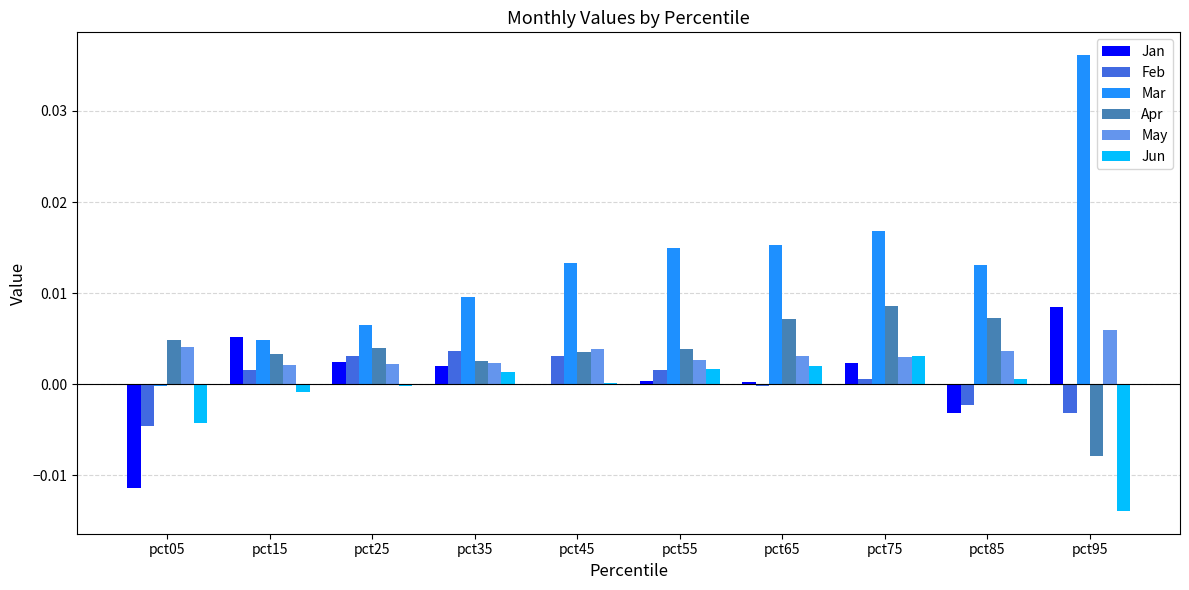

Which series has the largest total across all categories?

Mar